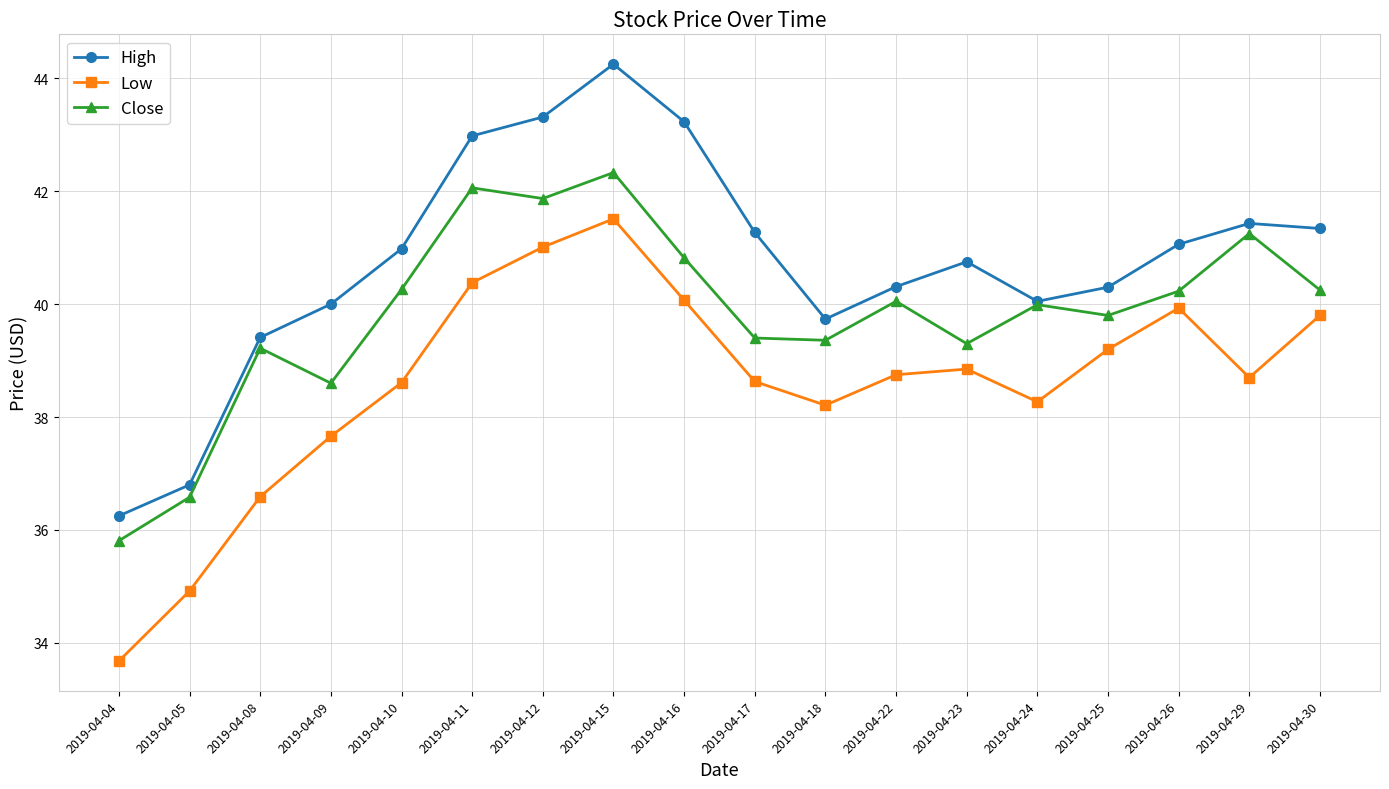

True or false: Low has a value of 18.6 at 2019-04-10.

False